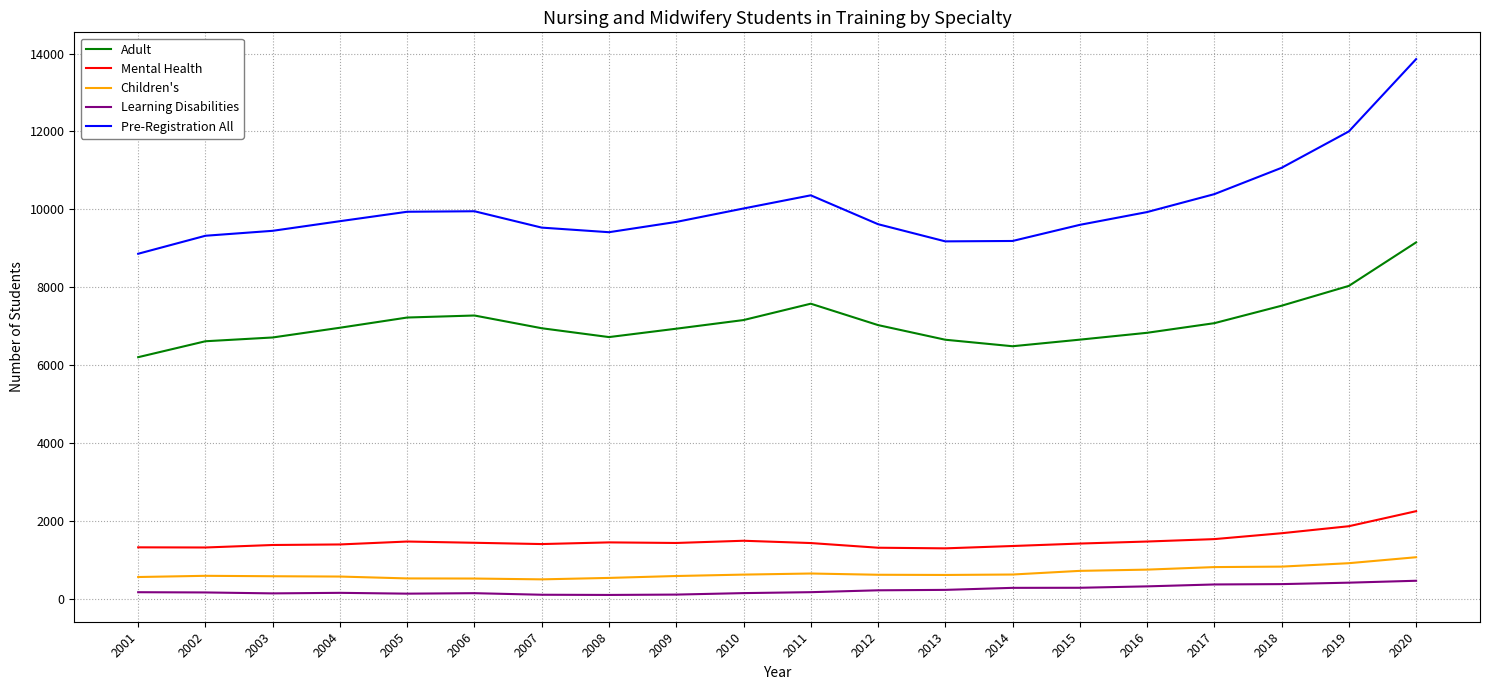

True or false: Pre-Registration All and Adult intersect in this chart.

False